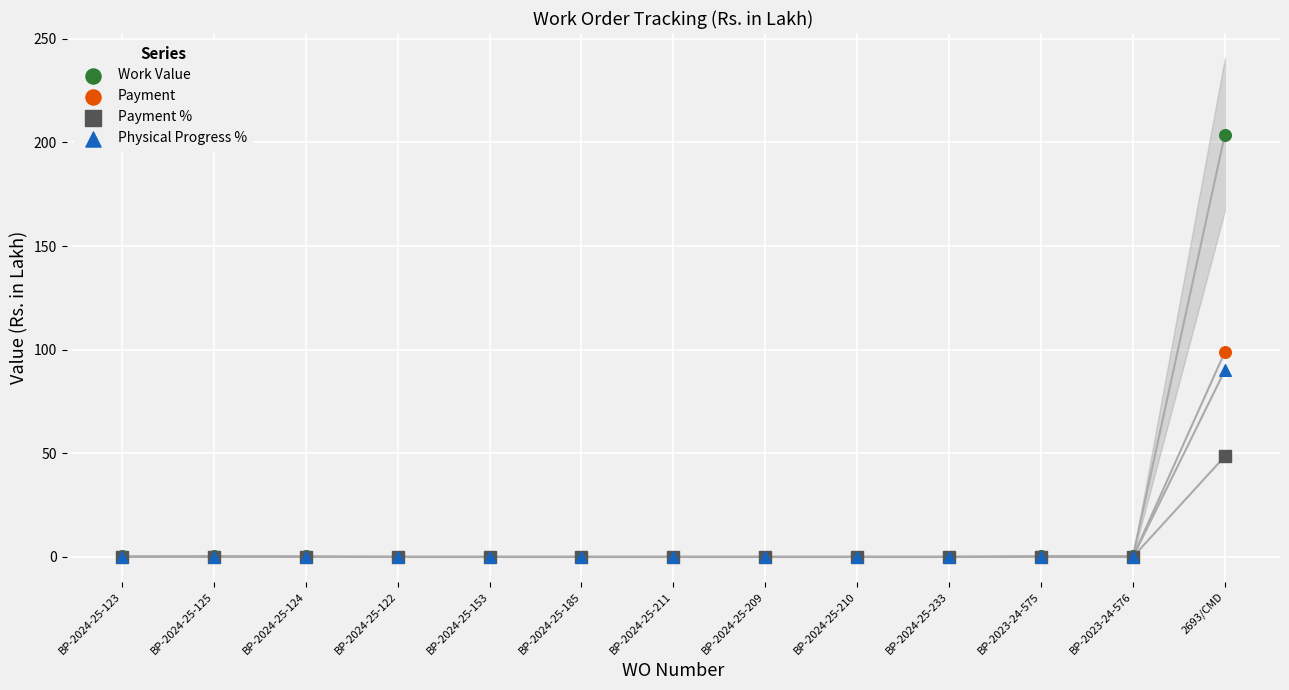

Which series has the widest spread of Y values?

Work Value